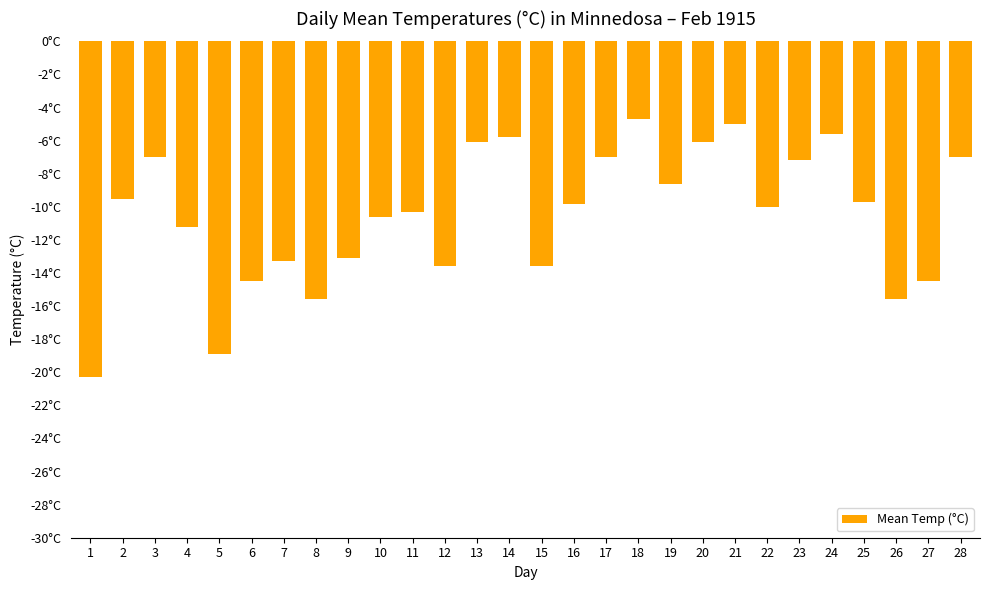

Does the chart contain stacked bars?

No